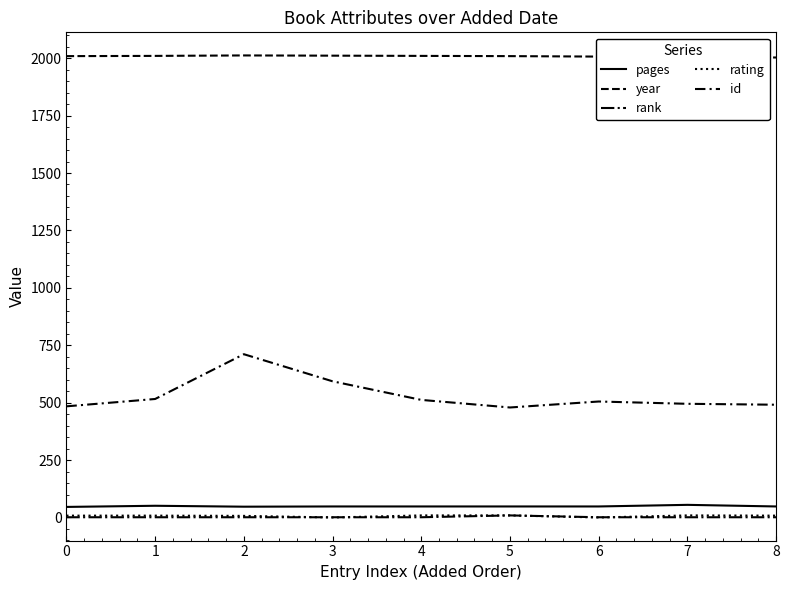

Does the chart have visible grid lines?

No